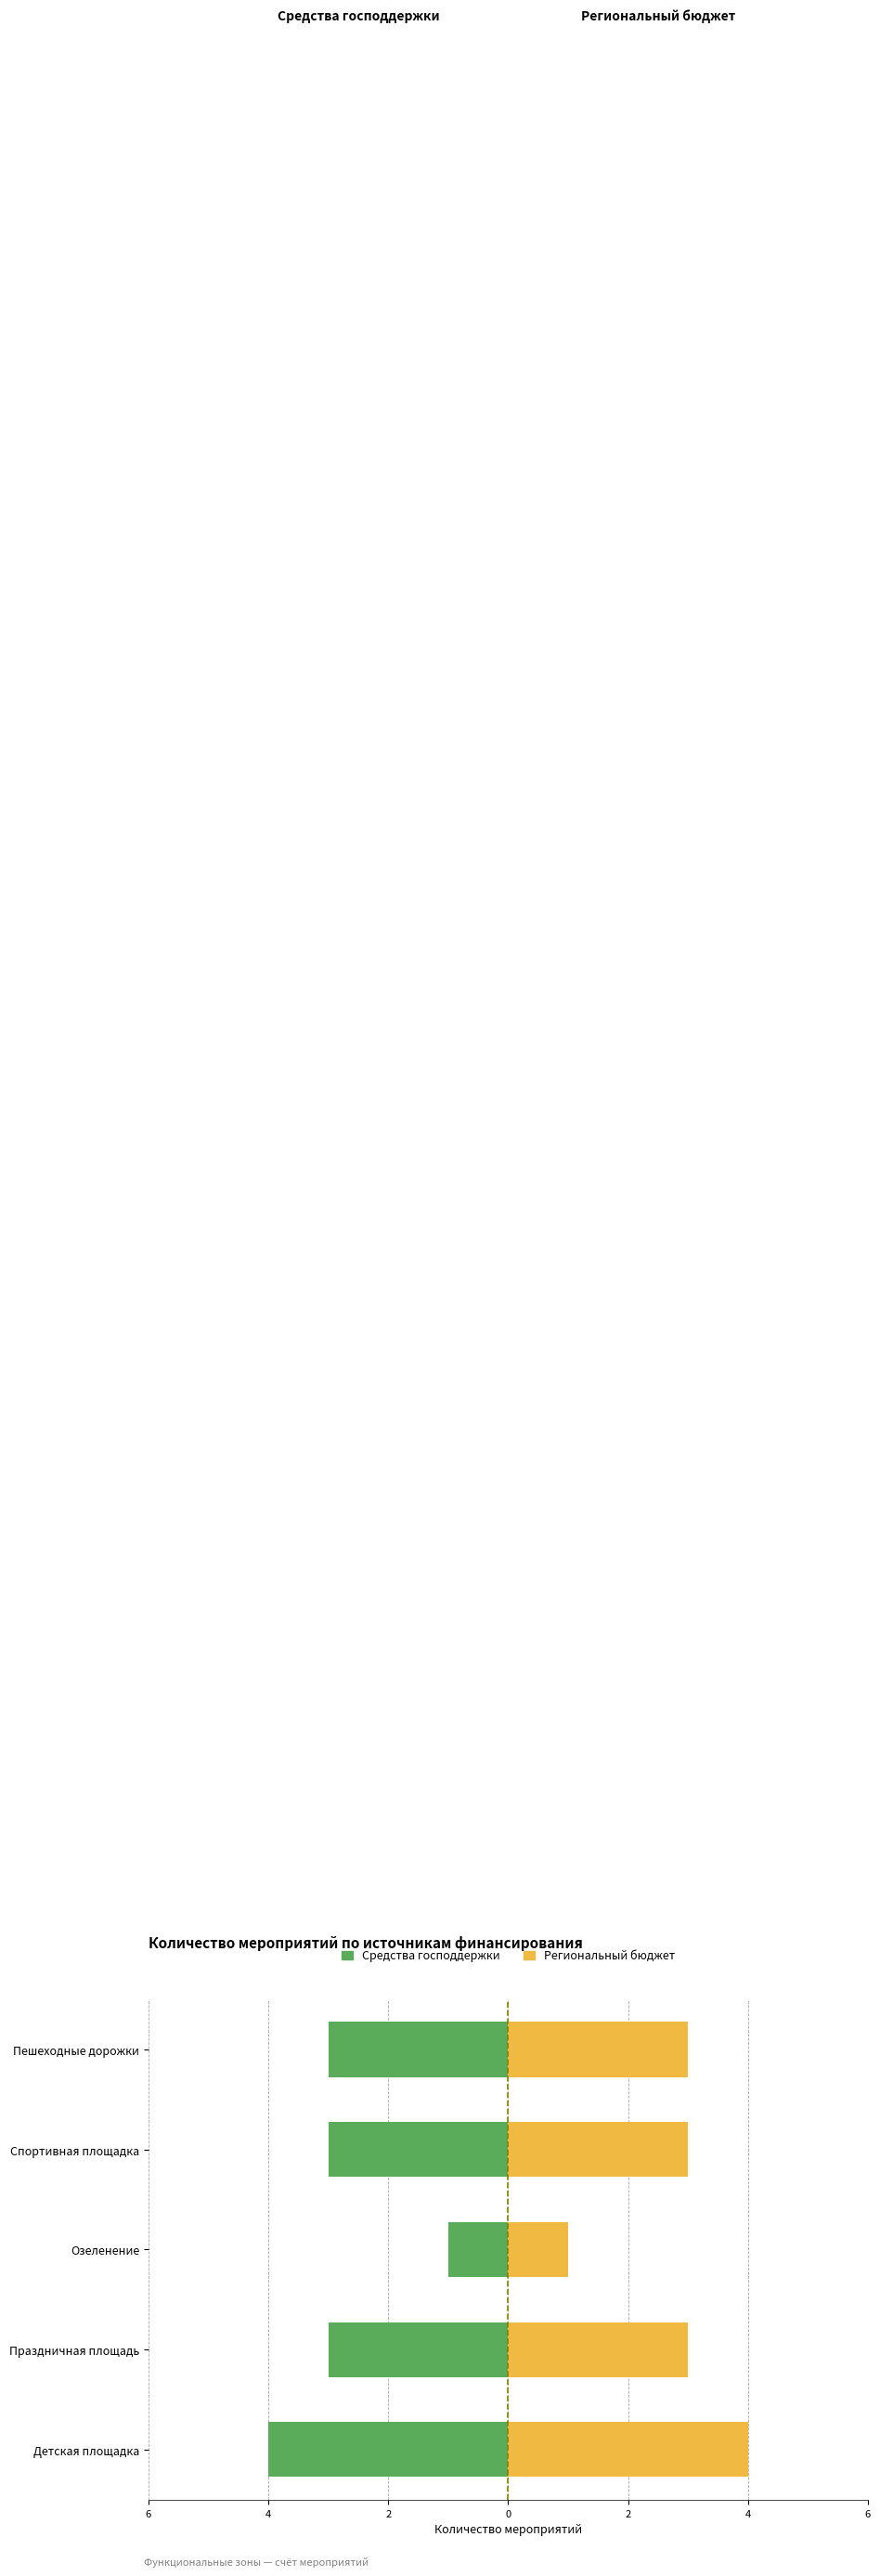

What is the difference between the highest and lowest values at 2?

2